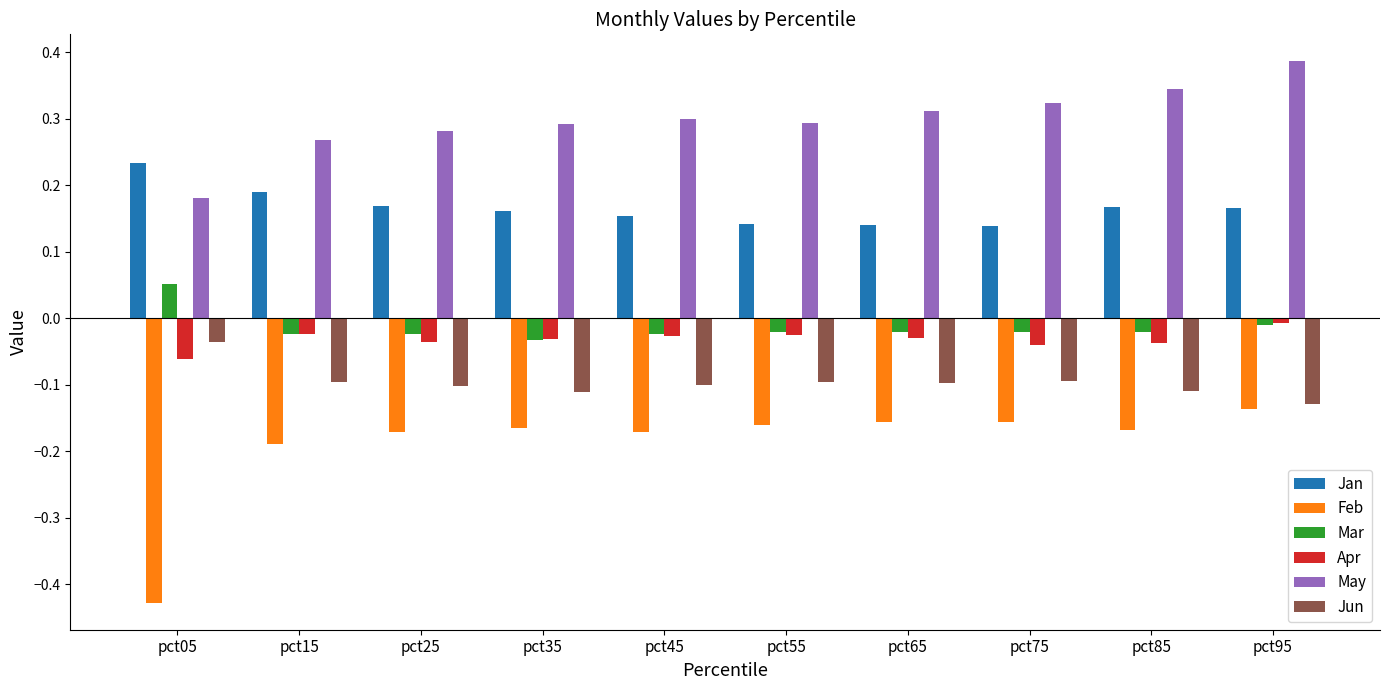

At which category is the sum across all series the highest?

pct95